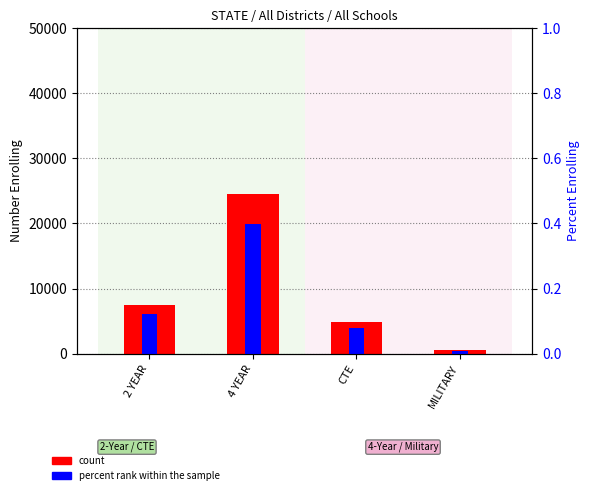

At how many categories does at least one series exceed 15741?

1